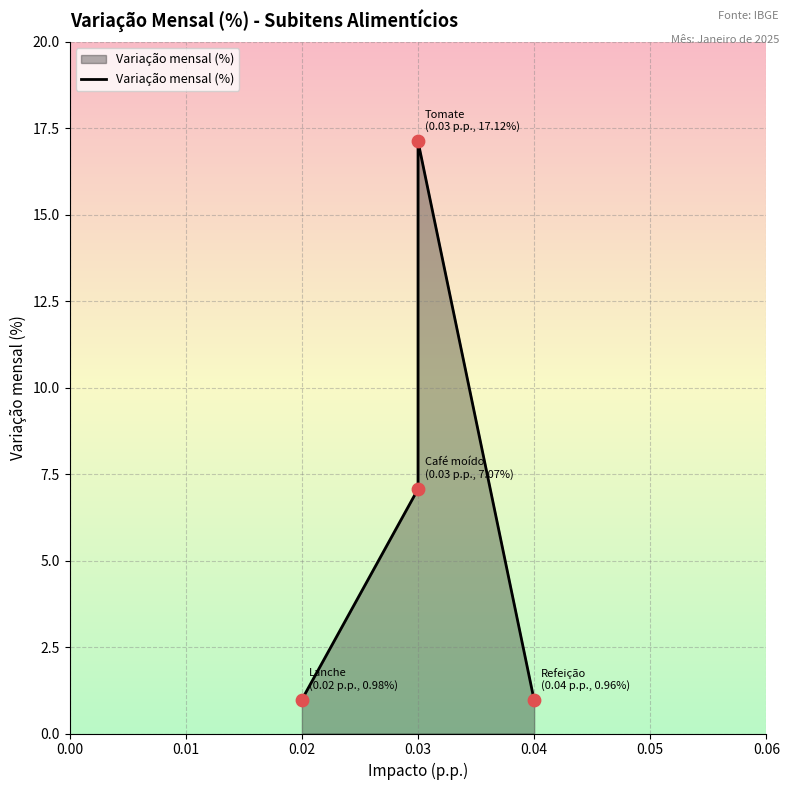

Which has a higher value, 0.03 or 0.02?

0.03